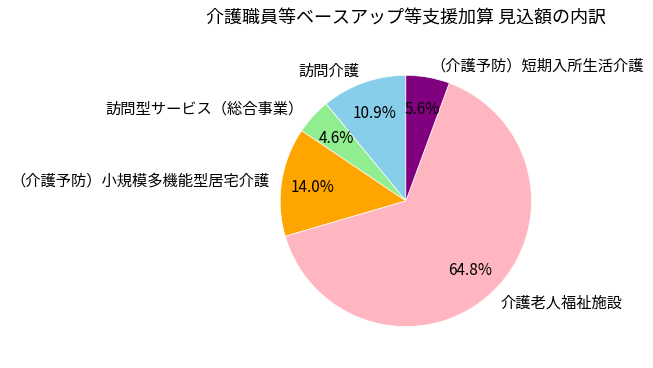

Is the sum of 訪問型サービス（総合事業） and 介護老人福祉施設 greater than half?

Yes